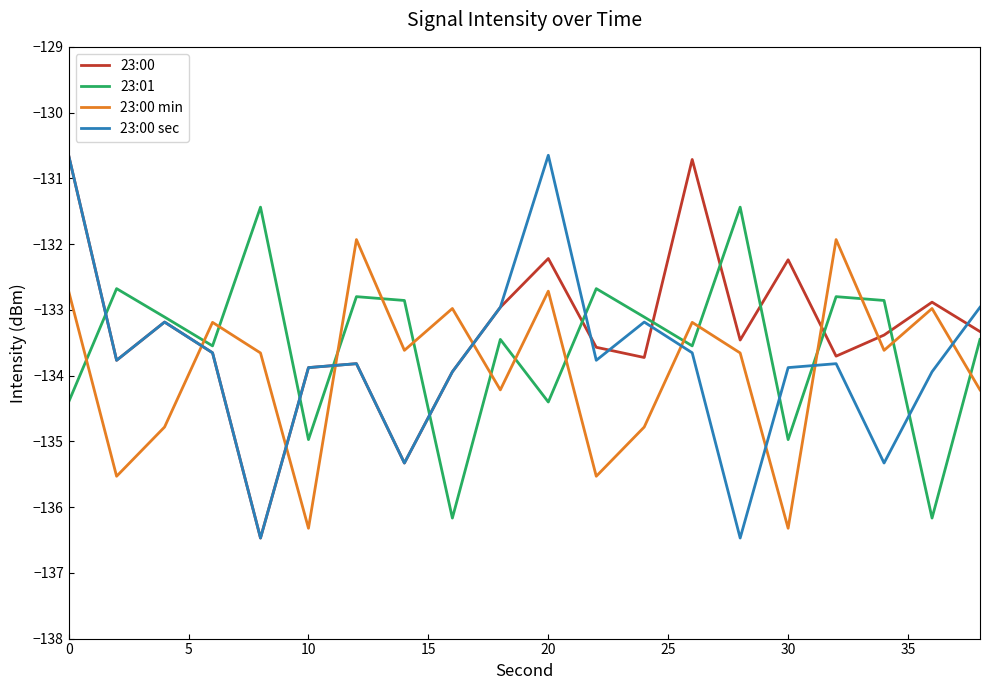

What are all the series names shown in the legend?

23:00, 23:01, 23:00 min, 23:00 sec